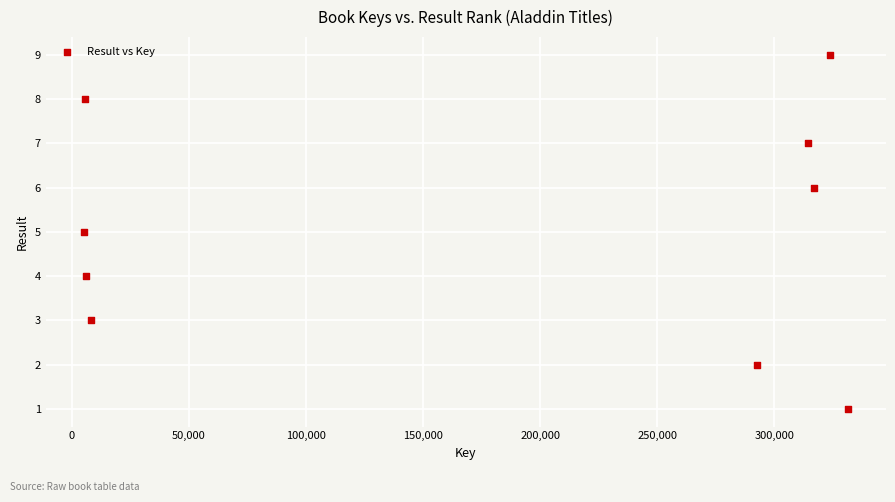

What is the range of Y values (max minus min)?

8